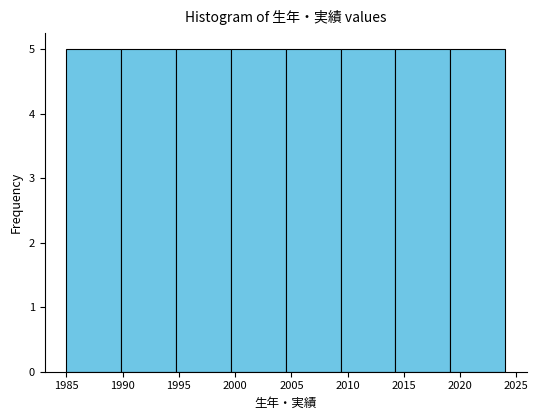

What is the height of the bar covering 2004.5 to 2009.5 on the x-axis? Neither the bar edges nor the heights are printed on the chart, so give them approximately, as read against the axes.

5